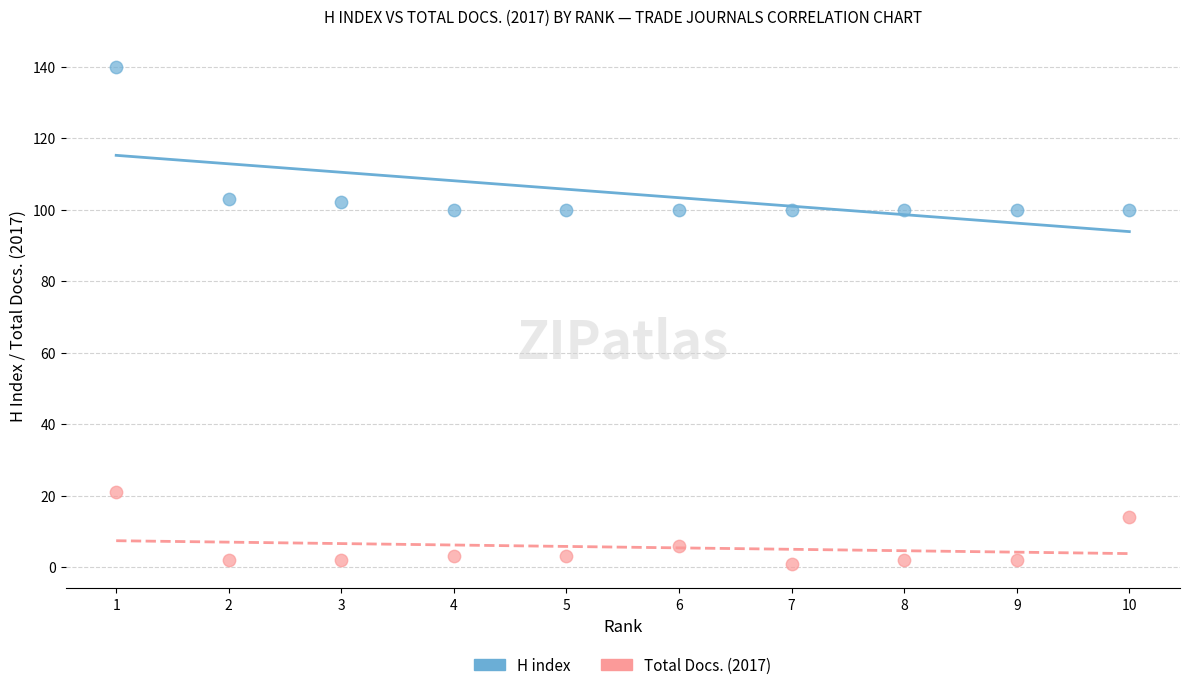

What is the X range (max minus min) for the scatter plot?

9